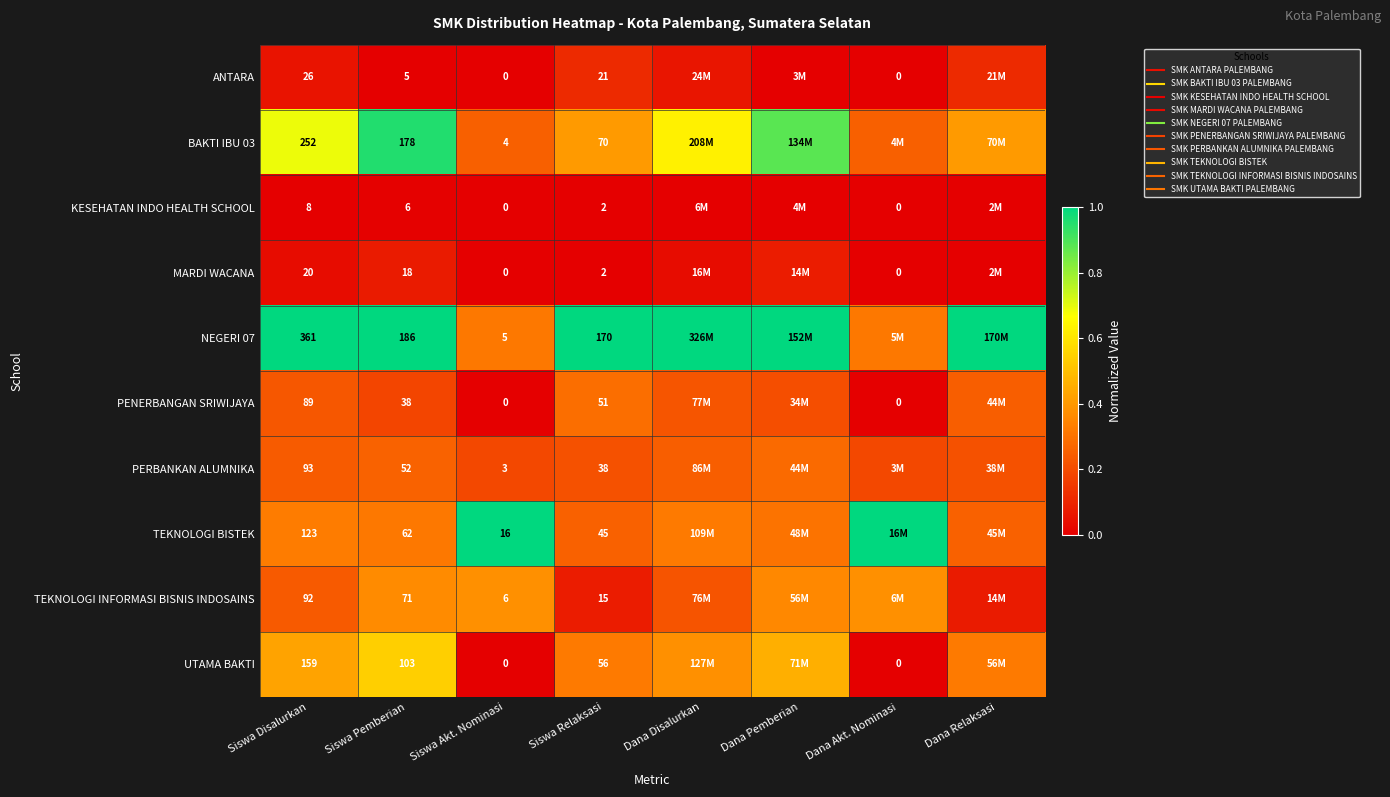

Which series changed the most between Siswa Relaksasi and Dana Pemberian?

BAKTI IBU 03